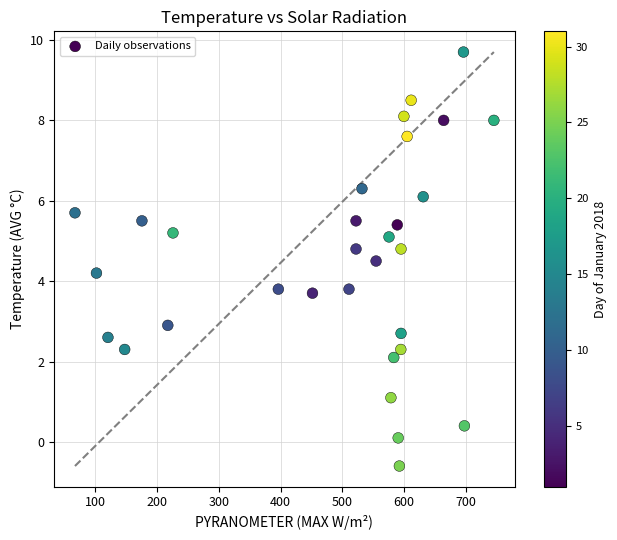

What is the range of X values (max minus min)?

678.3